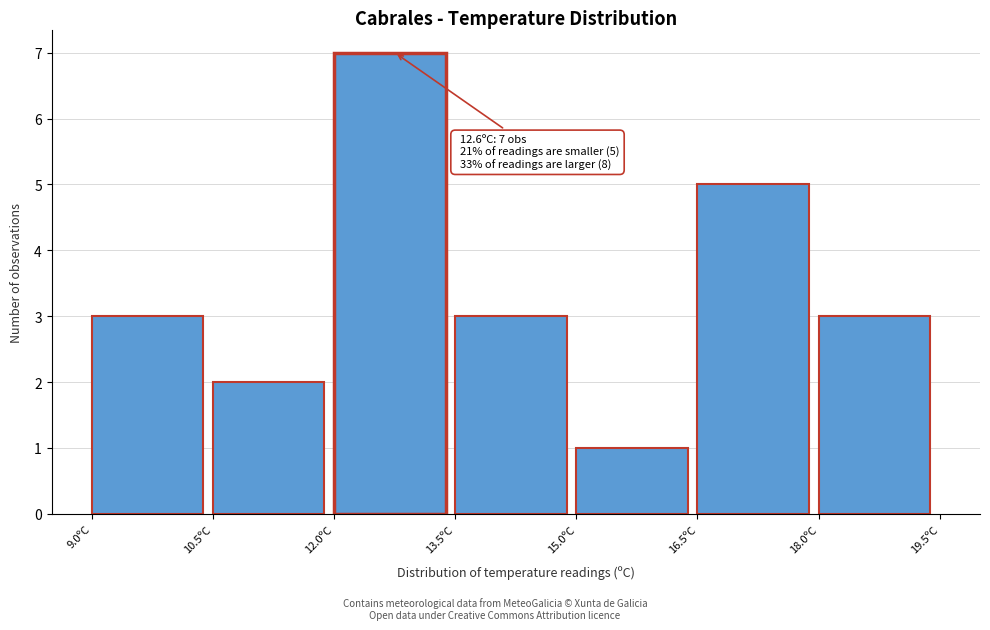

Over which range of the x-axis is the bar tallest?

12.0 to 13.5